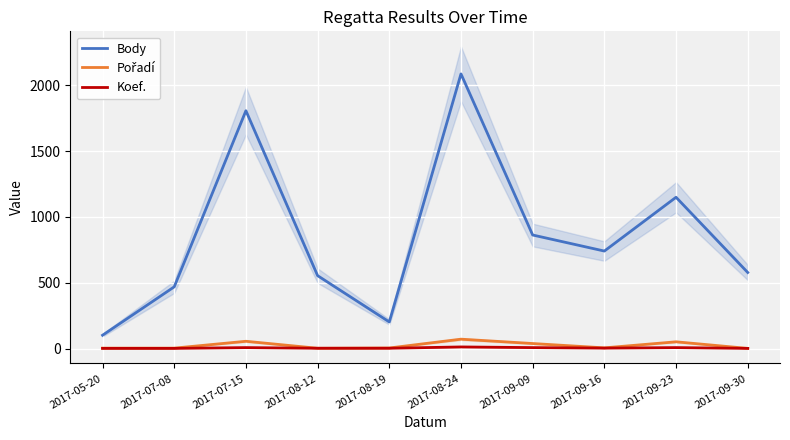

What position from the right is 2017-09-23?

2